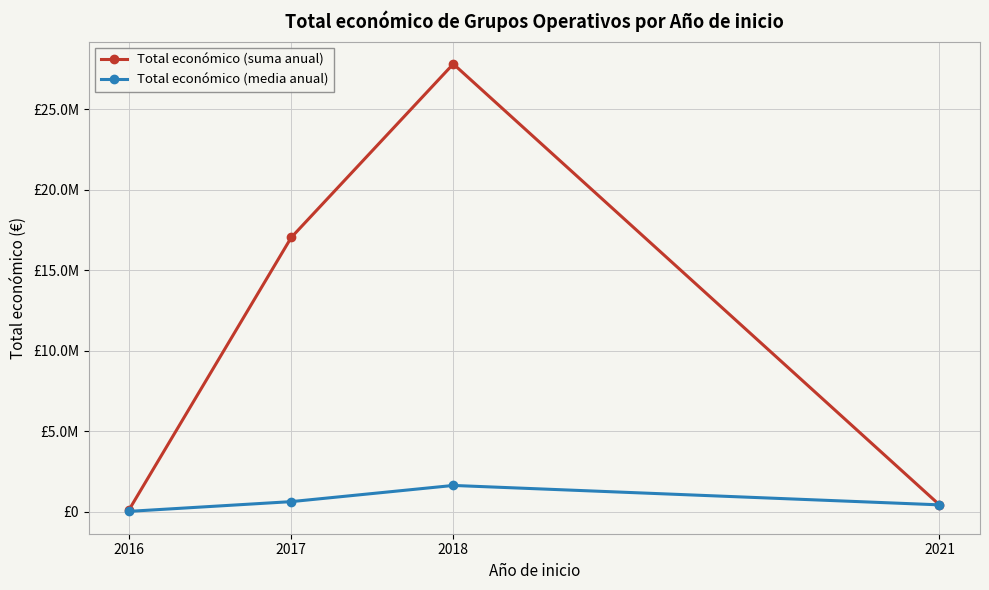

Between 2017 and 2018, which series saw the biggest shift?

Total económico (suma anual)